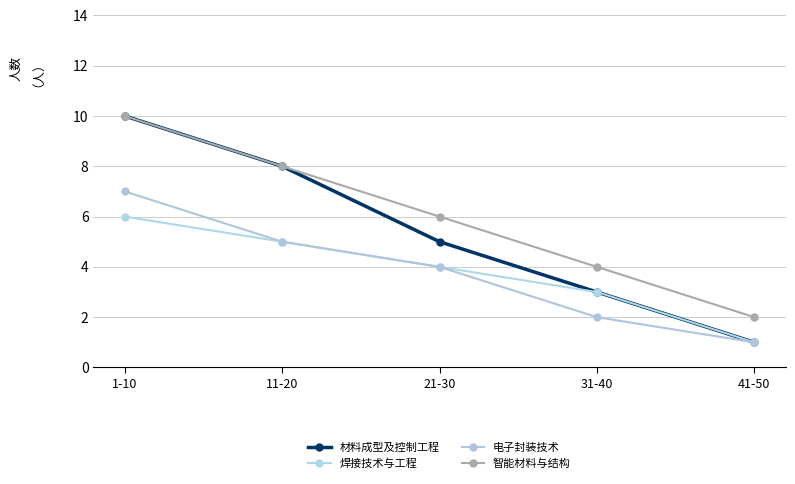

Reading right to left, list all the values displayed in this chart.

材料成型及控制工程: 41-50=1	31-40=3	21-30=5	11-20=8	1-10=10
焊接技术与工程: 41-50=1	31-40=3	21-30=4	11-20=5	1-10=6
电子封装技术: 41-50=1	31-40=2	21-30=4	11-20=5	1-10=7
智能材料与结构: 41-50=2	31-40=4	21-30=6	11-20=8	1-10=10